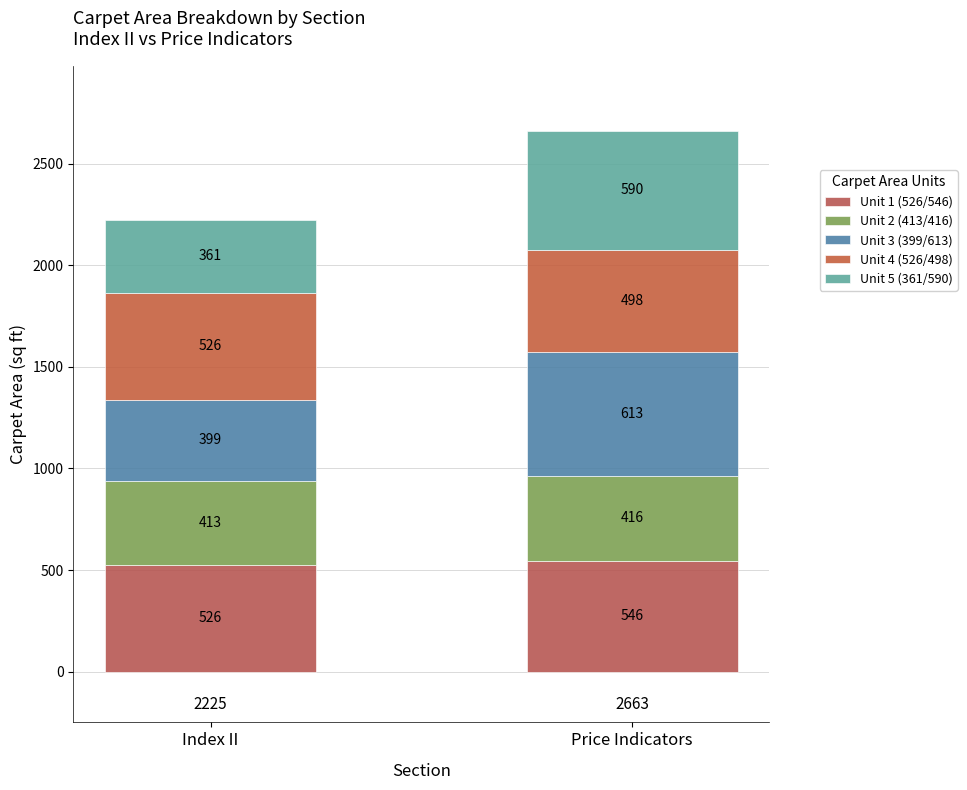

What is the total value across all series at Price Indicators?

2663